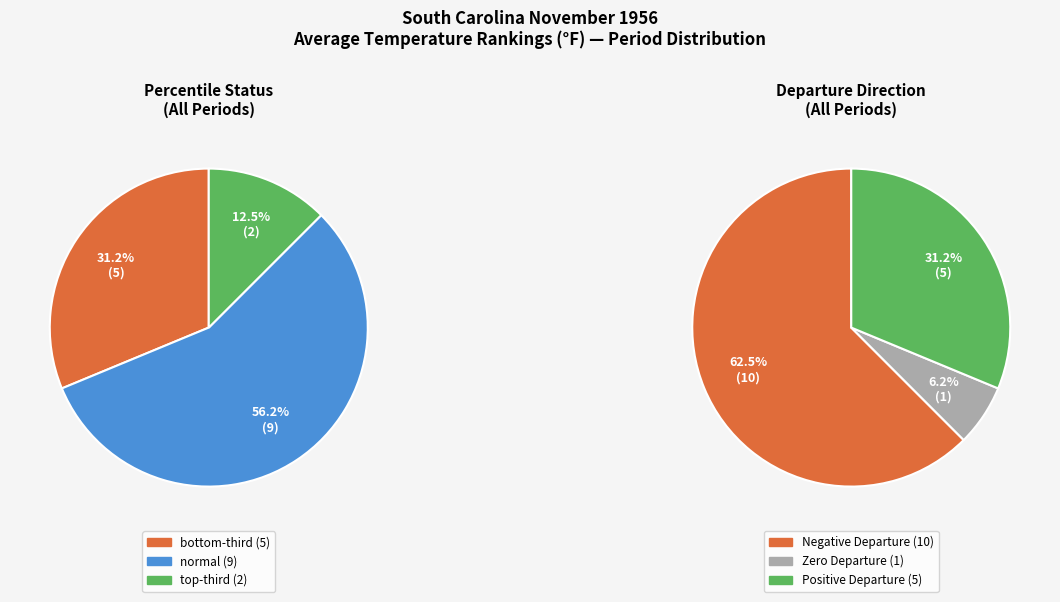

How many slices are in this pie chart?

3